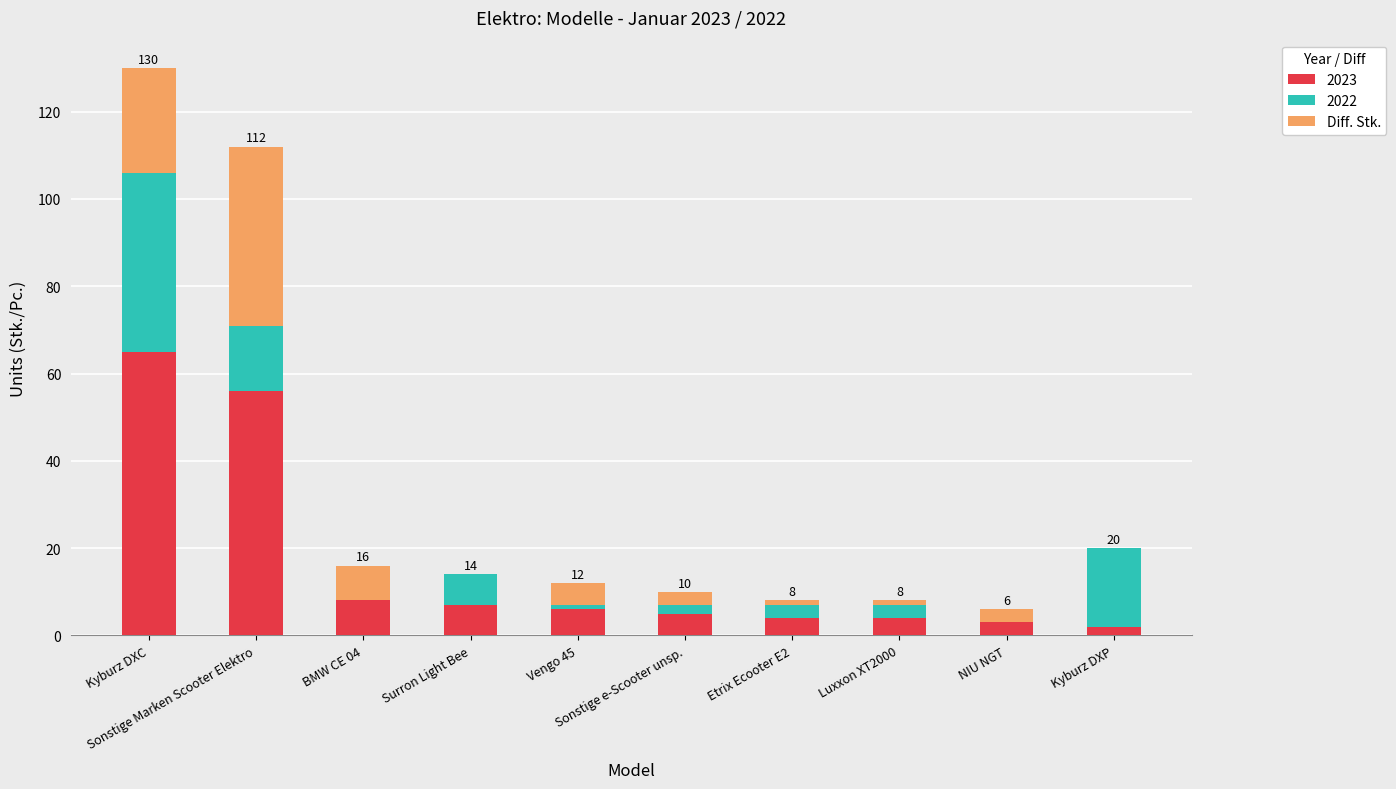

What is the highest value of the 2023 series?

65